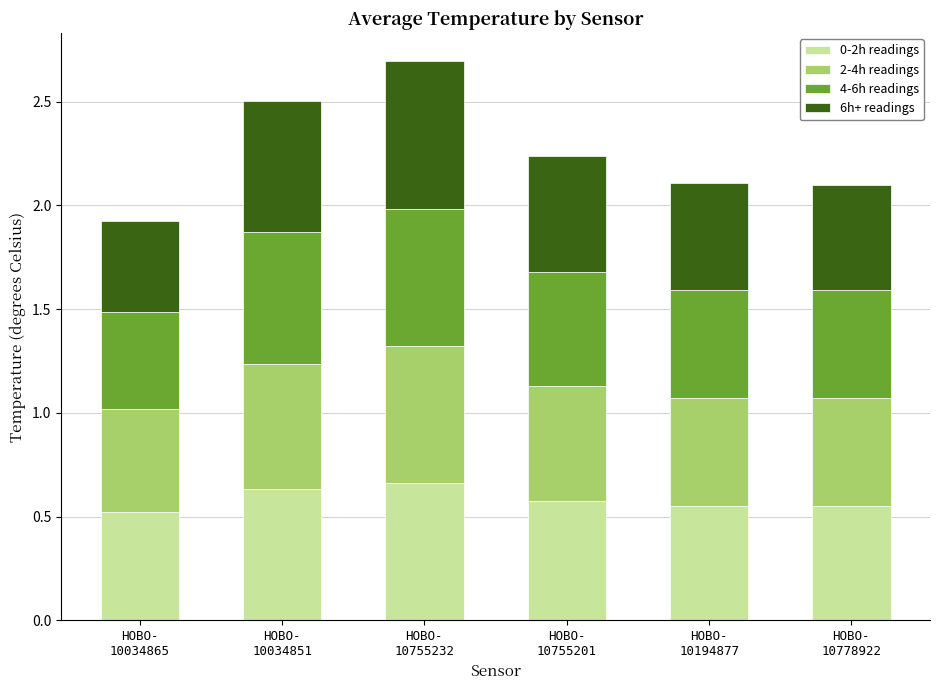

What is the sum of all 0-2h readings values?

3.5